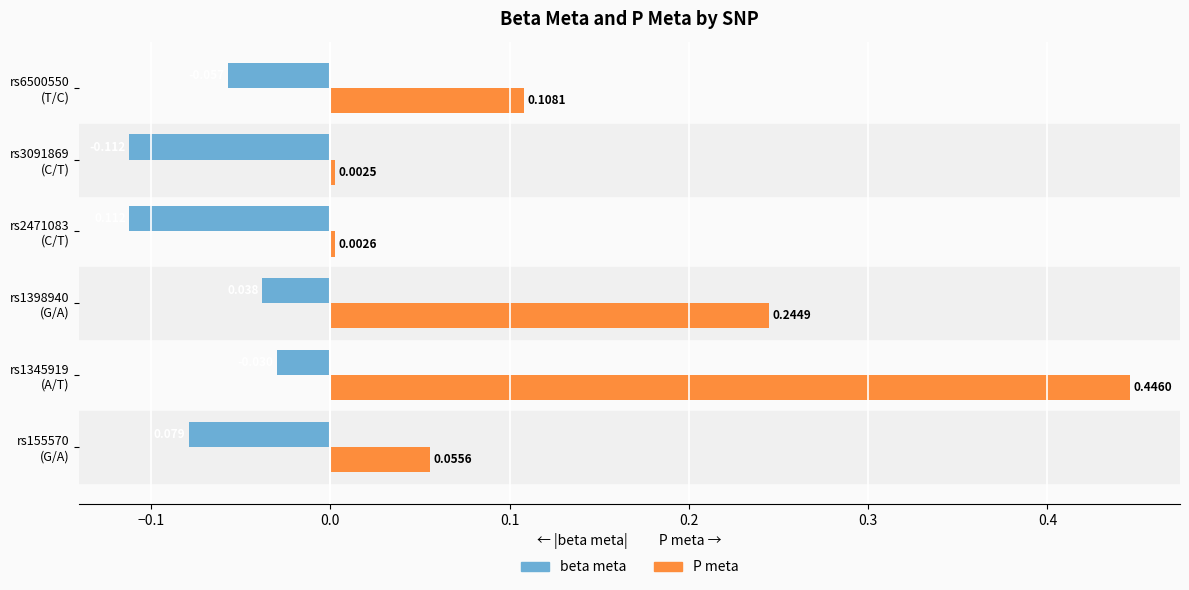

Which series has the largest range (max minus min)?

P meta